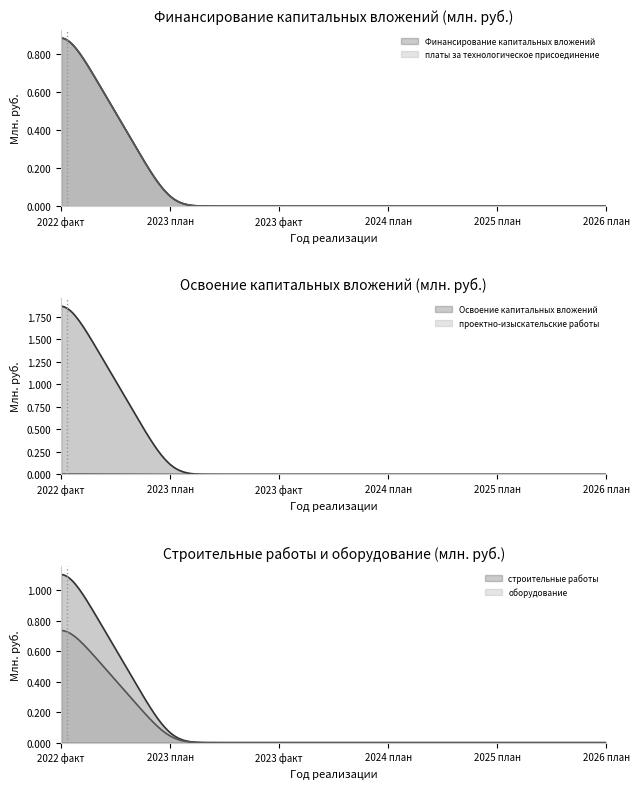

Which category has the highest value in the Освоение капитальных вложений series?

2022 факт